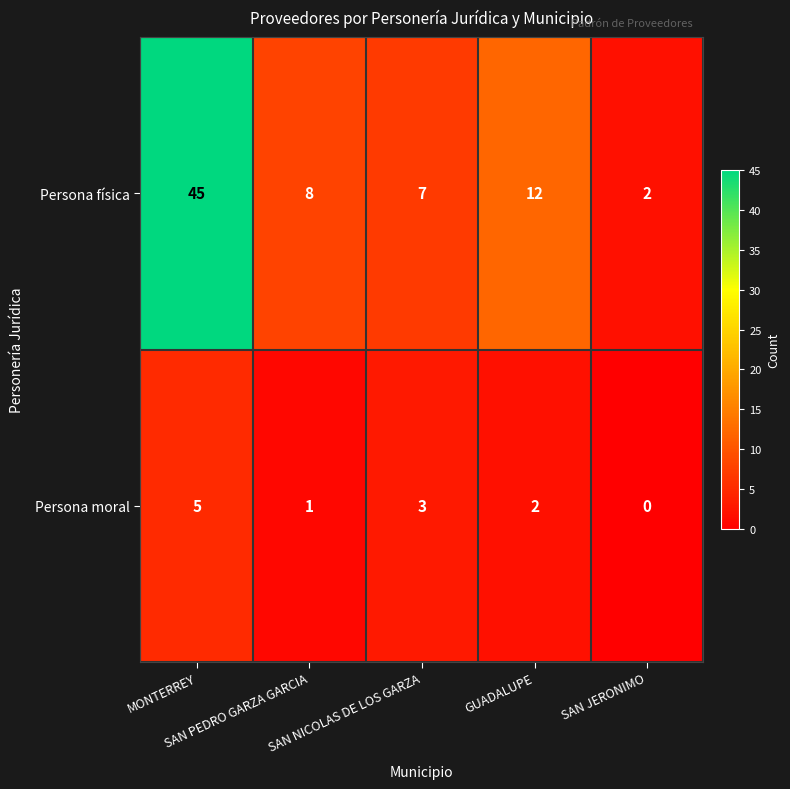

What is the maximum value shown in the chart?

45